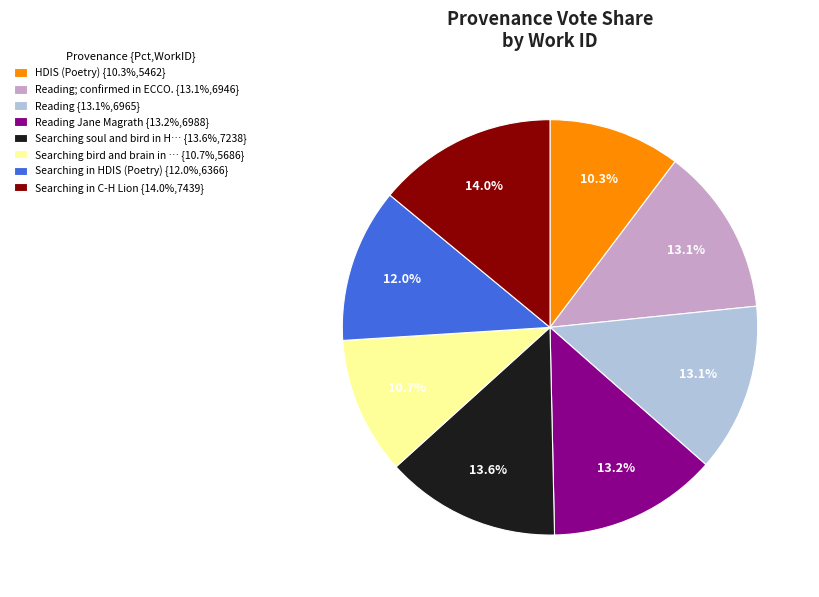

What percentage is NOT represented by Searching bird and brain in … {10.7%,5686}?

89.3%